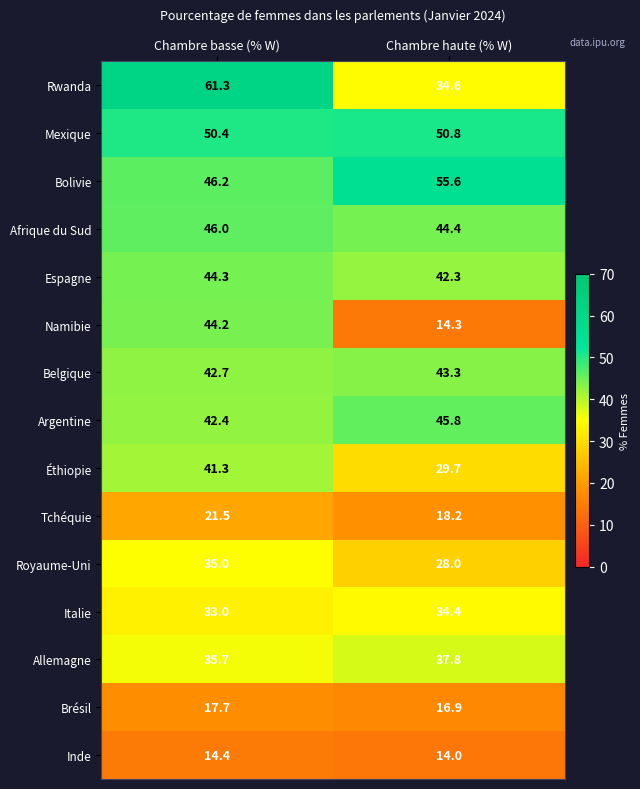

How many distinct data groups are displayed?

15